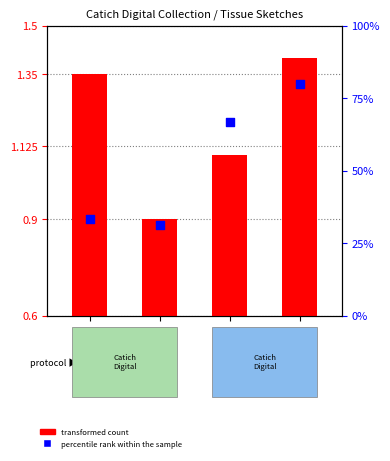

Which series reaches the maximum Y coordinate?

percentile rank within the sample